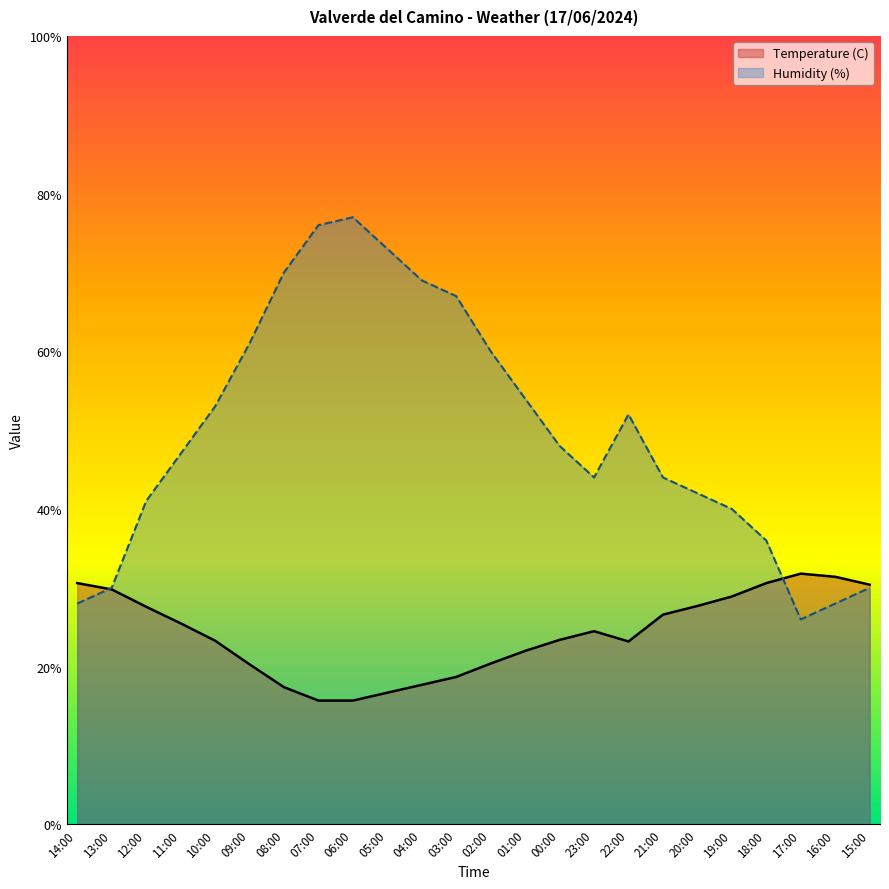

What is the value of the Temperature (C) point at the 1st from the left?

30.6